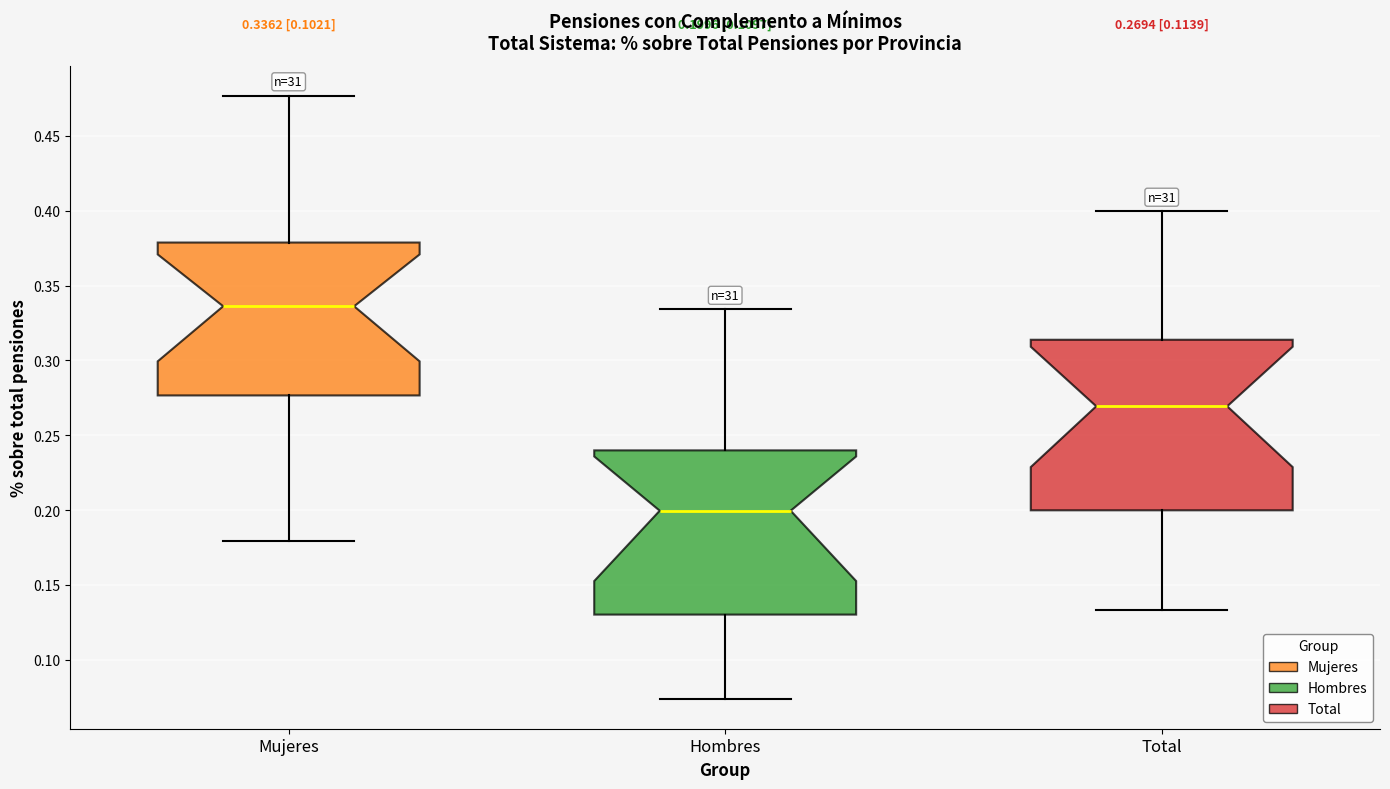

Which box's median line is the highest?

Mujeres